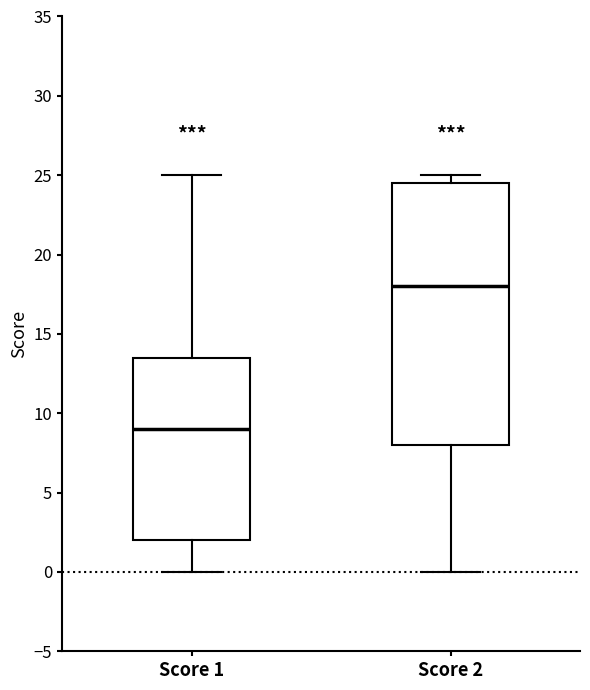

Comparing the boxes themselves (not the whiskers), which one is the tallest?

Score 2